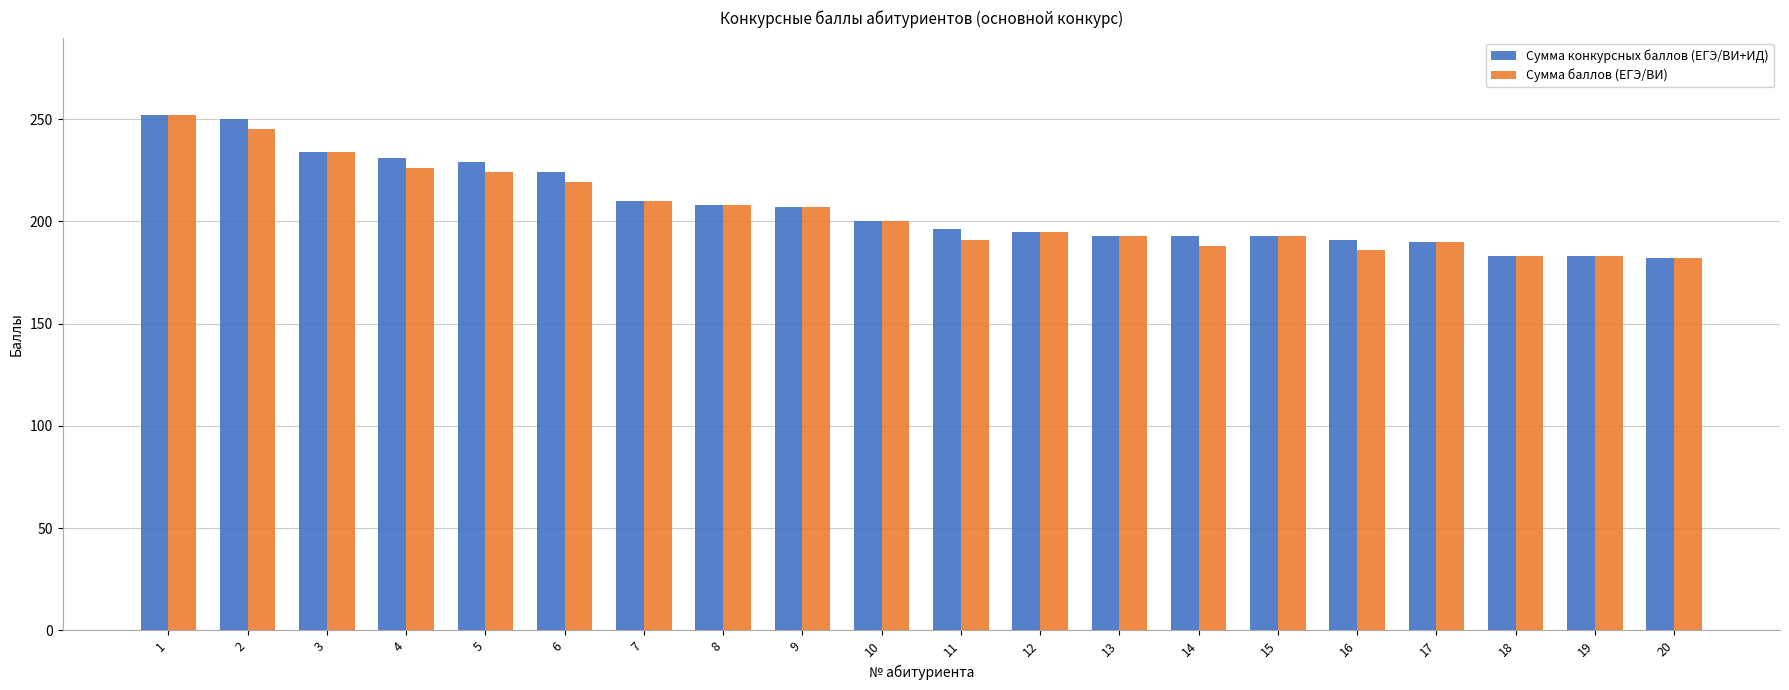

Between 4 and 15, which series saw the biggest shift?

Сумма конкурсных баллов (ЕГЭ/ВИ+ИД)